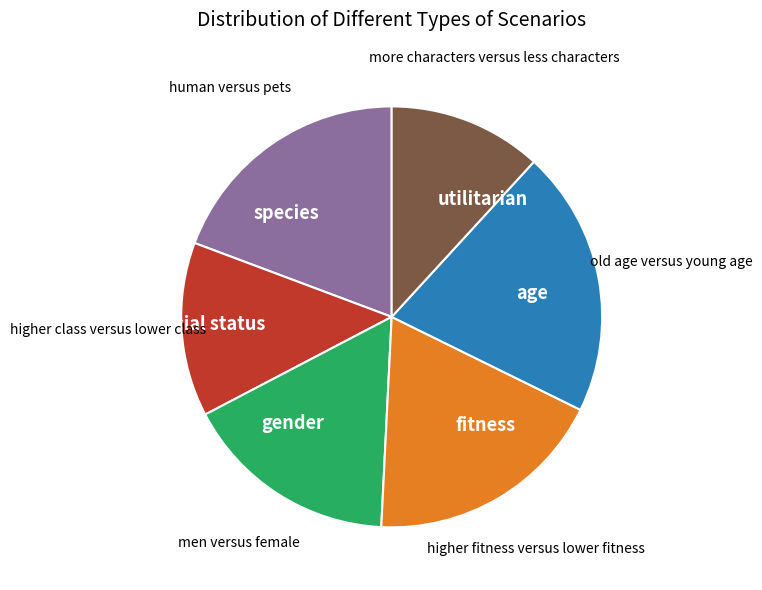

Is fitness the majority of the pie?

No